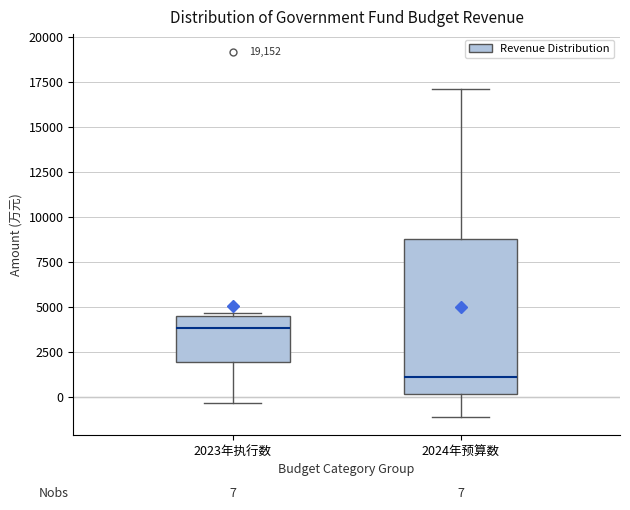

Comparing the boxes themselves (not the whiskers), which one is the tallest?

2024年预算数